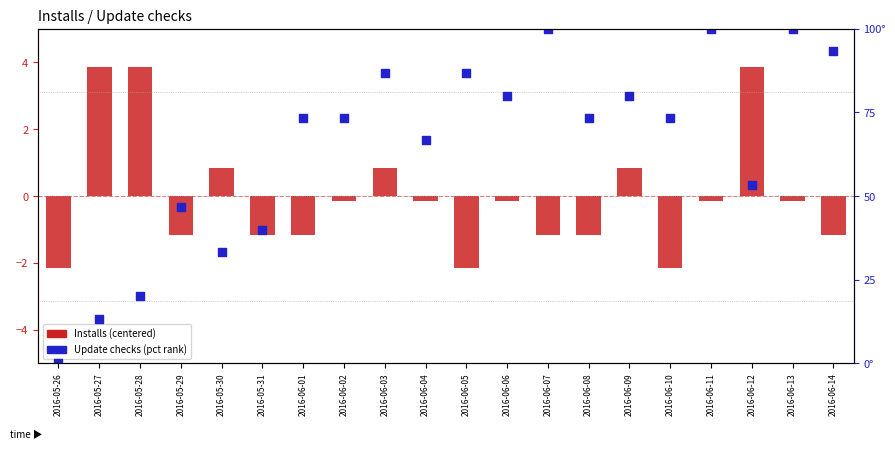

At how many categories does at least one series exceed 20?

17